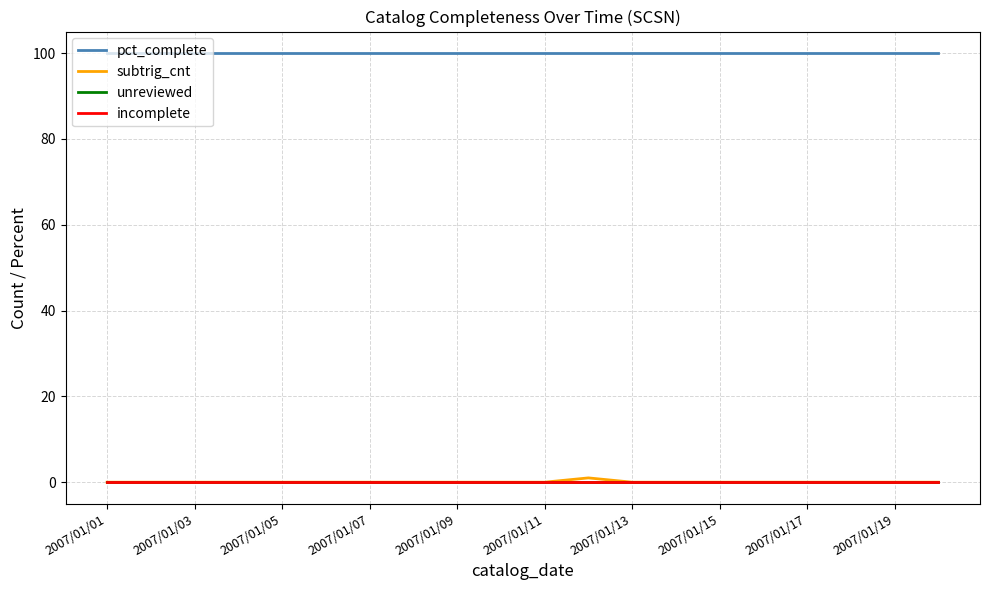

Is this an area chart (filled region under the line)?

No